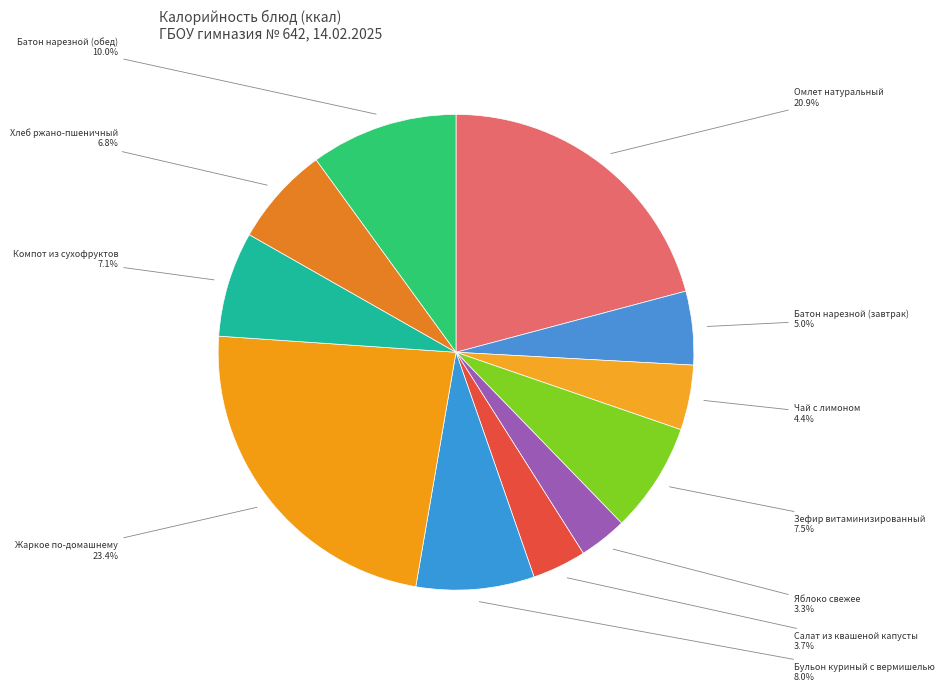

How many slices are in this pie chart?

11